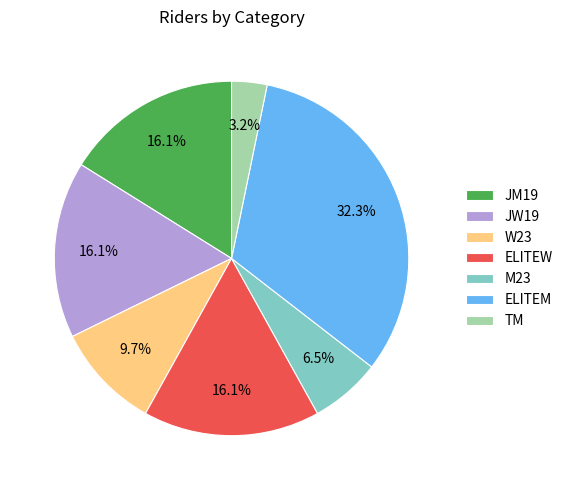

Does ELITEW account for over 50% of the chart?

No